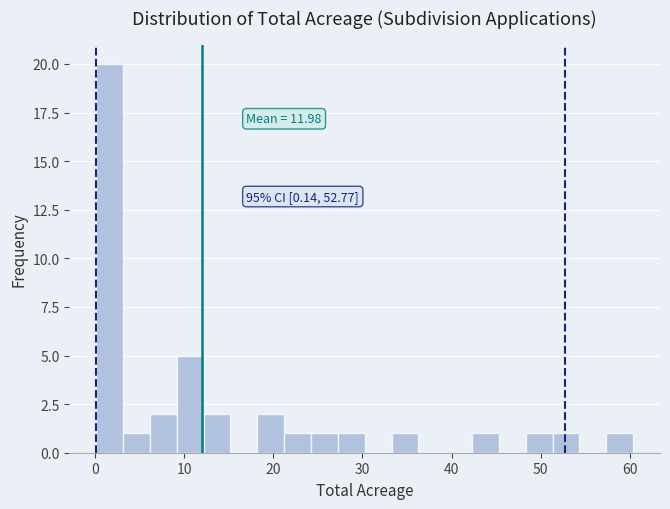

Around what value on the x-axis is the tallest bar? Give the approximate position of its centre, as read against the axis.

2